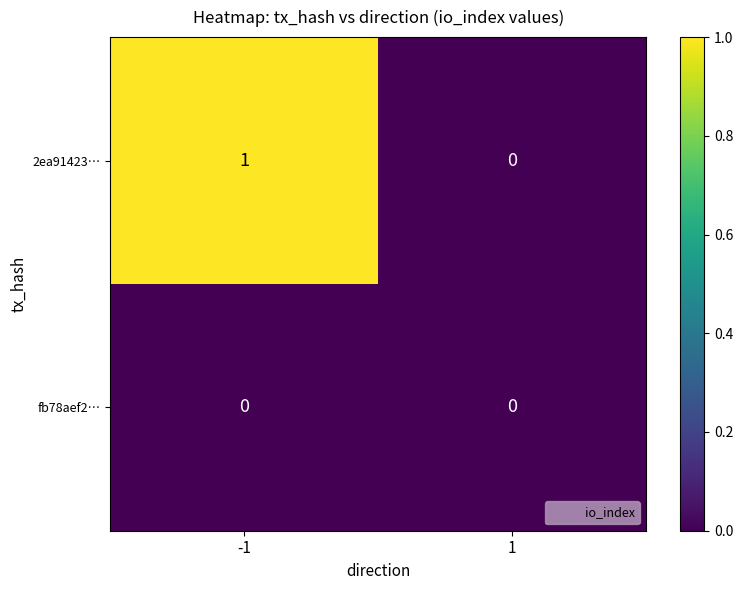

At which category is the sum across all series the highest?

-1